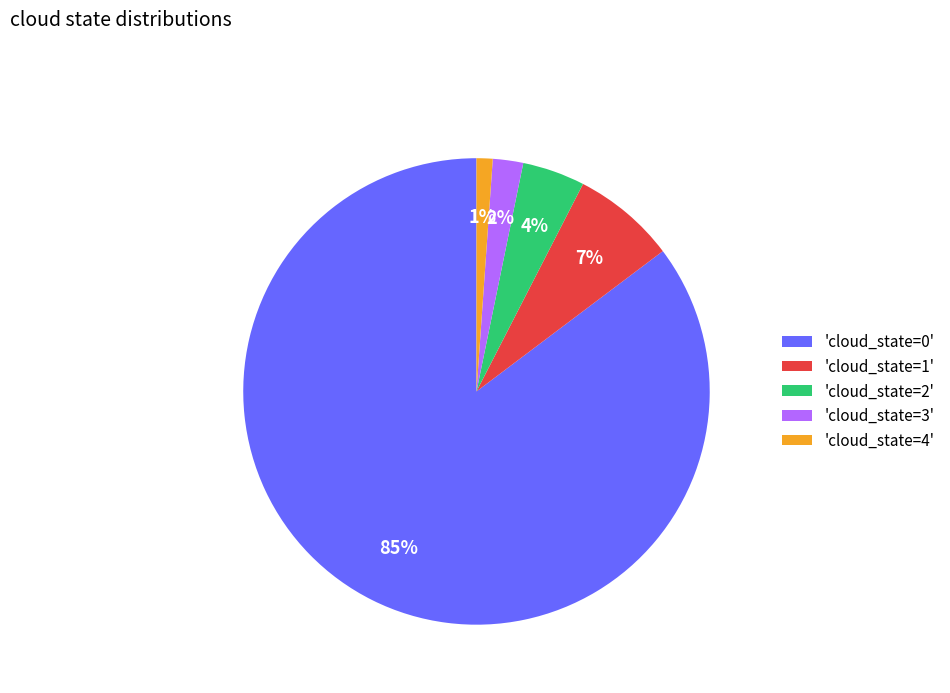

What is the majority slice?

'cloud_state=0'